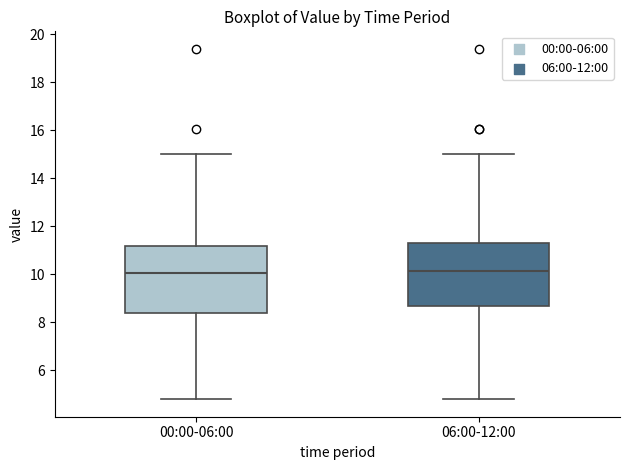

Where does the lower whisker of the box for 06:00-12:00 end on the y-axis? The values are not printed on the chart, so give them approximately, as read against the axis.

4.8